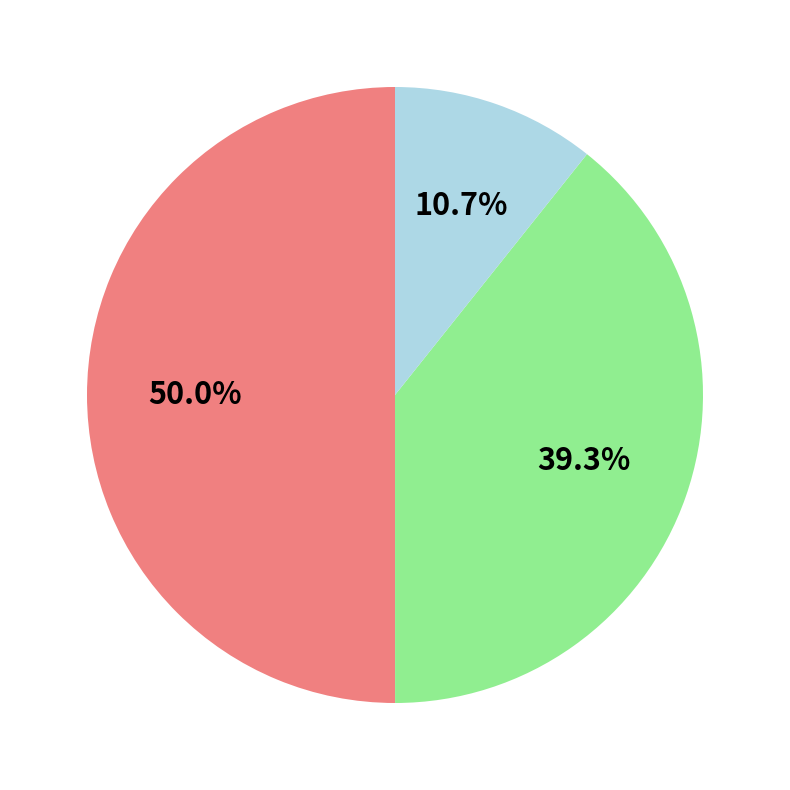

Rank the categories by value from highest to lowest.

Завтрак, Обед, Полдник